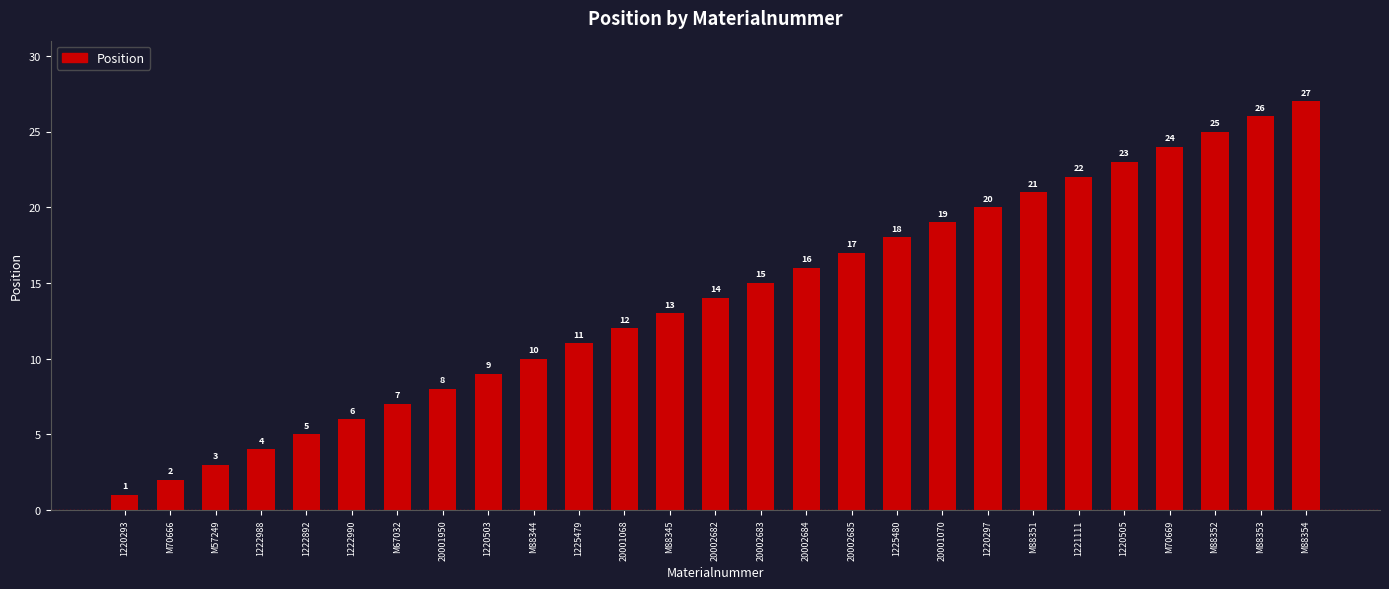

What is the difference between the maximum and minimum values?

26